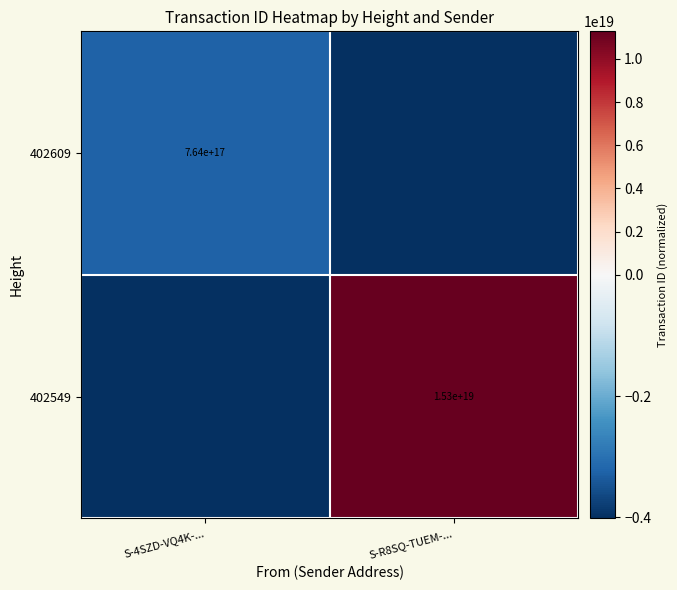

Is the value of 402609 at S-4SZD-VQ4K-... greater than the value of 402549 at S-R8SQ-TUEM-...?

No